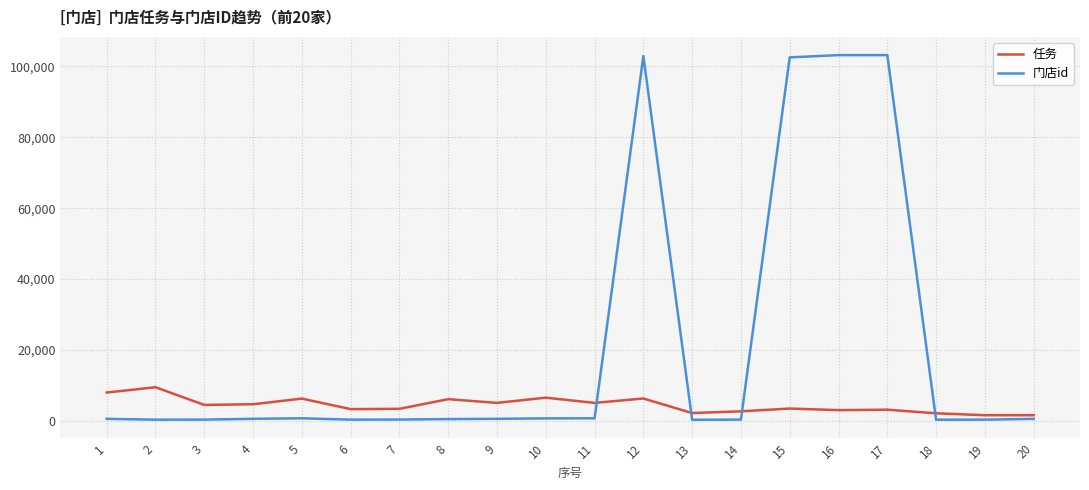

The 门店id series shows 582 at 1. True or false?

True